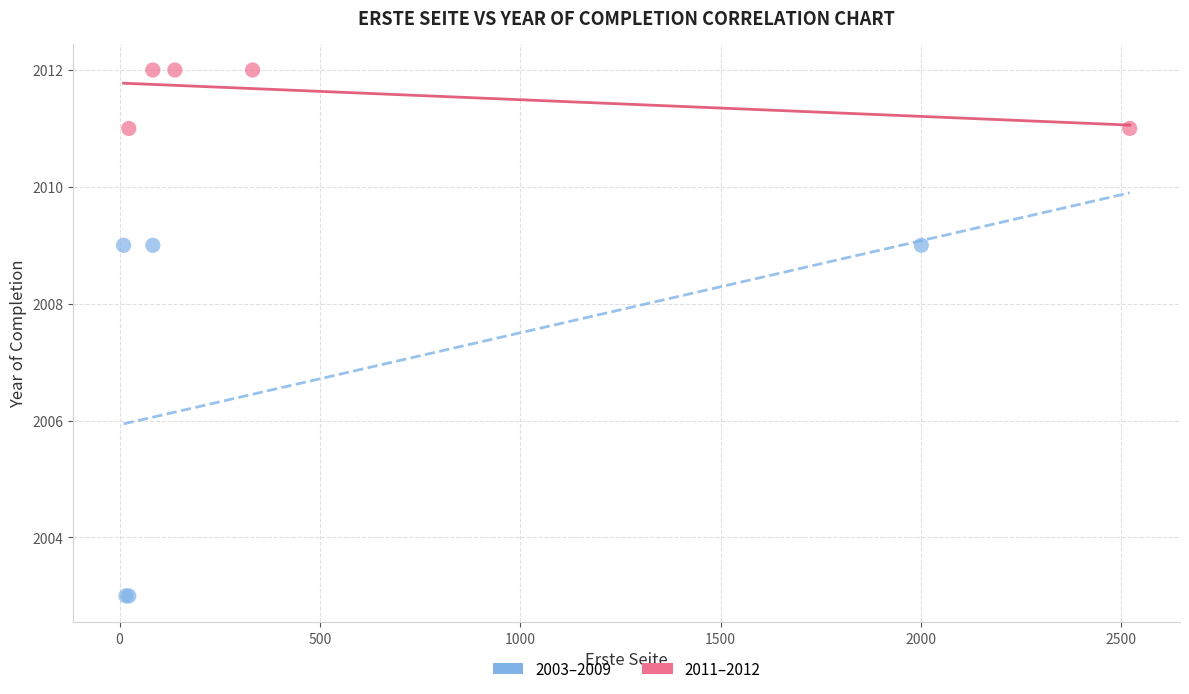

Which series reaches the maximum Y coordinate?

2011–2012